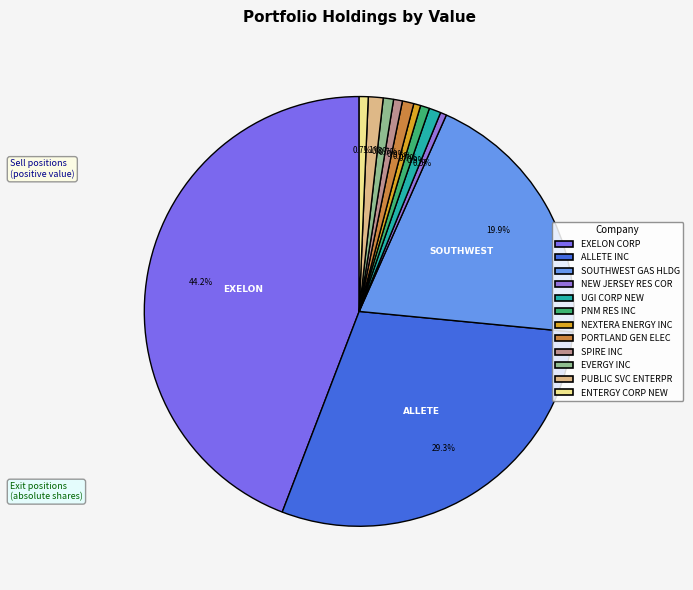

Between EXELON CORP and ENTERGY CORP NEW, which is larger?

EXELON CORP